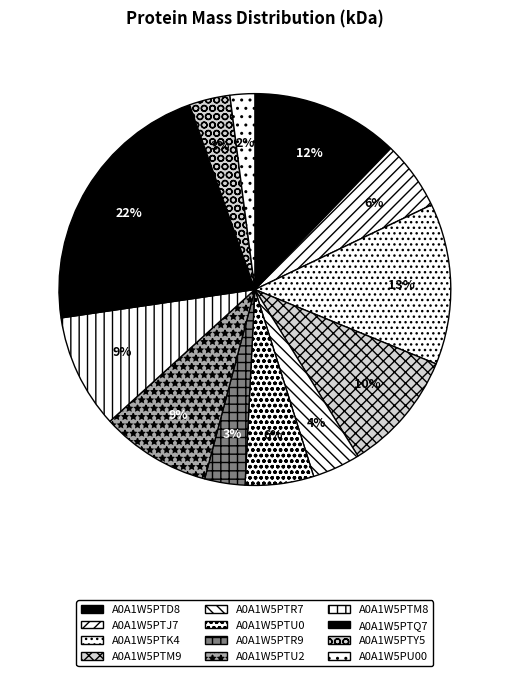

What percentage do A0A1W5PTM9 and A0A1W5PTM8 together represent?

19.4%